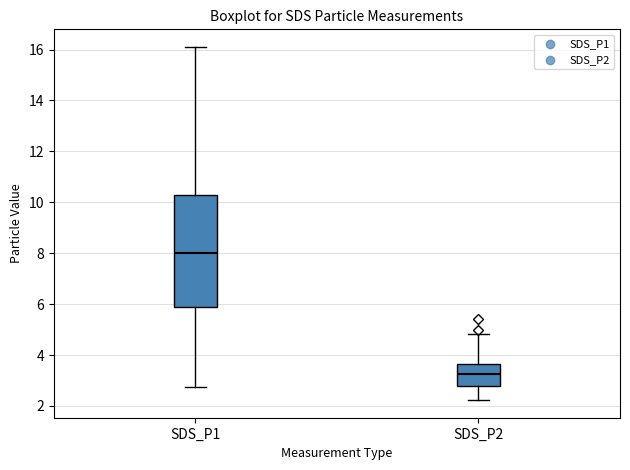

Which box's median line is the highest?

SDS_P1